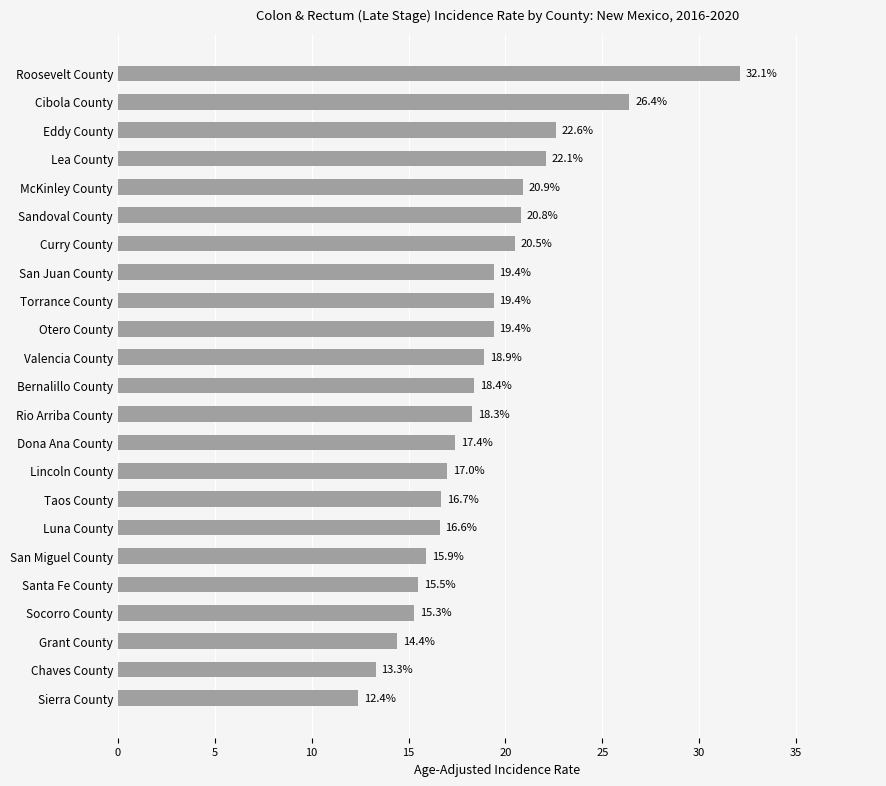

Reading top to bottom, list all the values displayed in this chart.

Roosevelt County=32.1	Cibola County=26.4	Eddy County=22.6	Lea County=22.1	McKinley County=20.9	Sandoval County=20.8	Curry County=20.5	San Juan County=19.4	Torrance County=19.4	Otero County=19.4	Valencia County=18.9	Bernalillo County=18.4	Rio Arriba County=18.3	Dona Ana County=17.4	Lincoln County=17.0	Taos County=16.7	Luna County=16.6	San Miguel County=15.9	Santa Fe County=15.5	Socorro County=15.3	Grant County=14.4	Chaves County=13.3	Sierra County=12.4